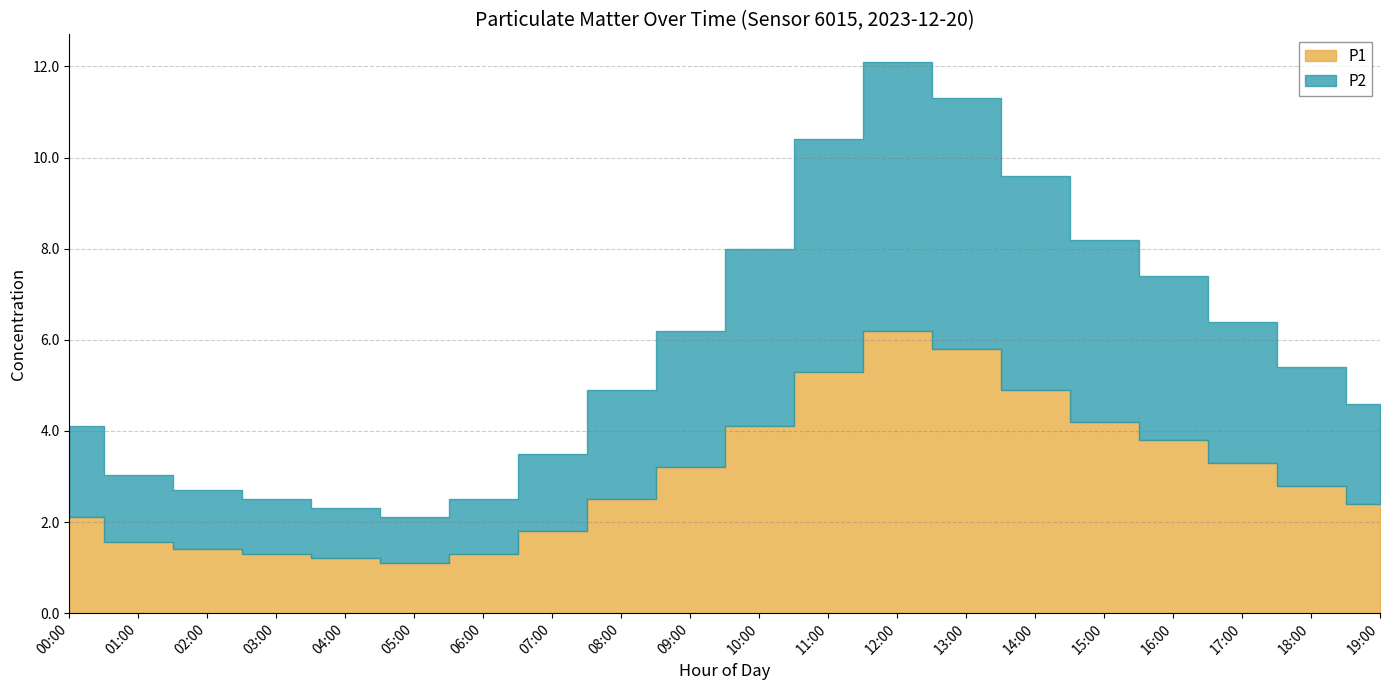

What are all the series names shown in the legend?

P1, P2